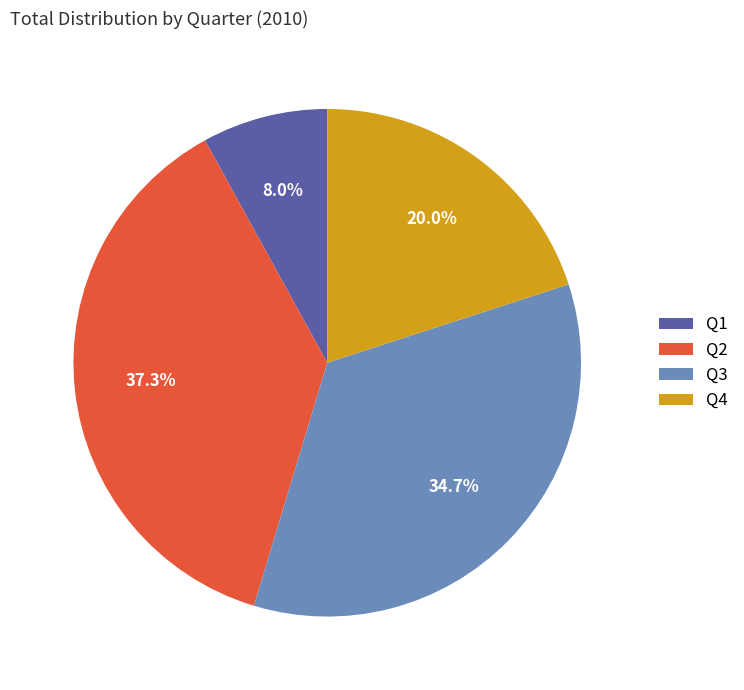

What is the ratio of the value at Q1 to the value at Q3?

0.2